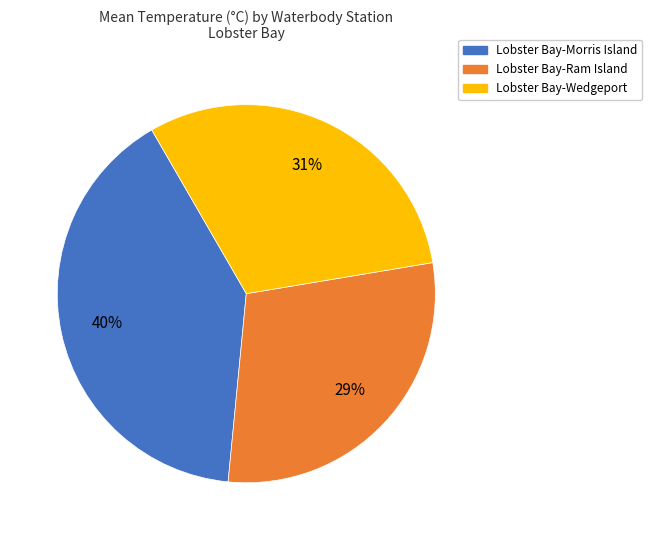

Is it true that Lobster Bay-Ram Island is 24% of the pie?

False